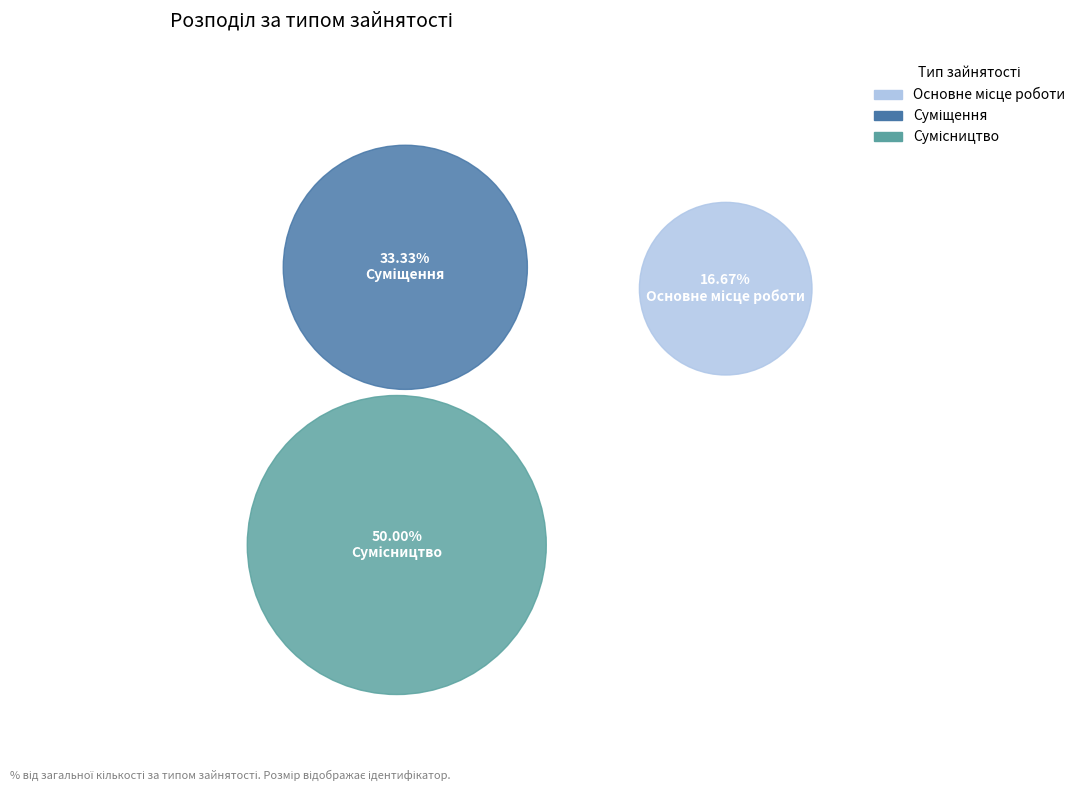

Does Сумісництво represent more than half of the total?

No